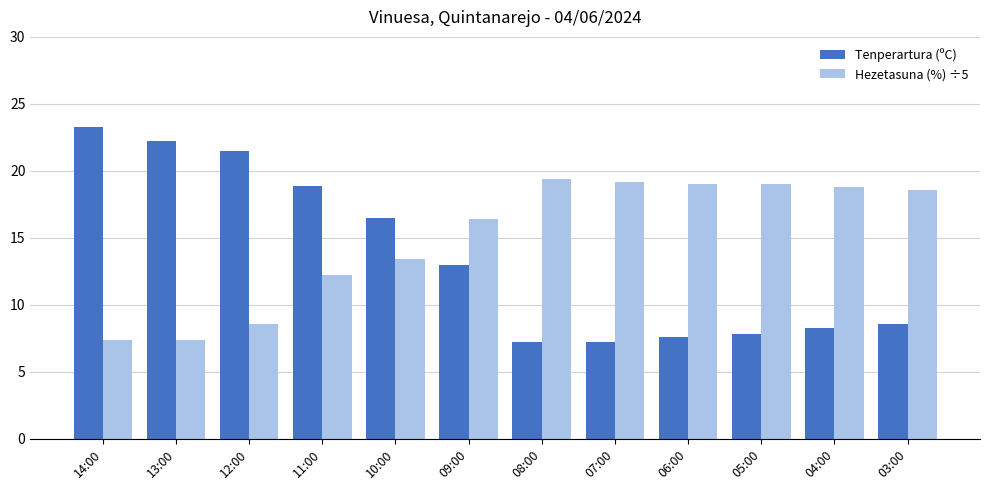

Which series changed the most between 06:00 and 03:00?

Tenperartura (ºC)